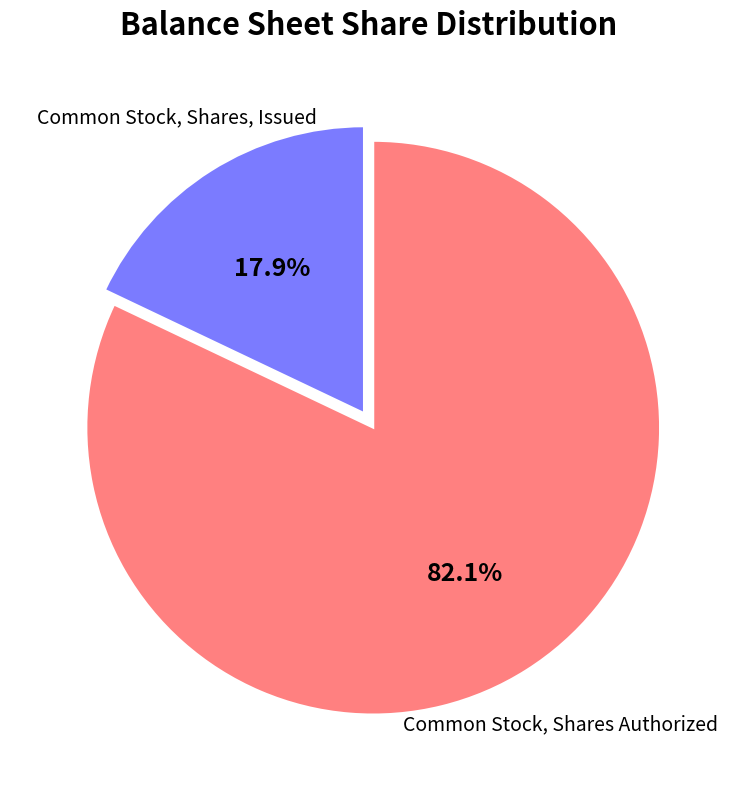

Is there any slice that represents more than half of the pie?

Yes